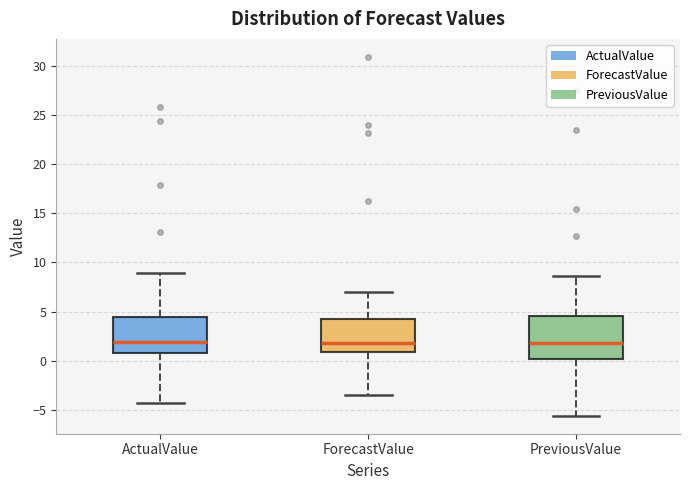

Where does the lower whisker of the box for PreviousValue end on the y-axis? The values are not printed on the chart, so give them approximately, as read against the axis.

-5.5